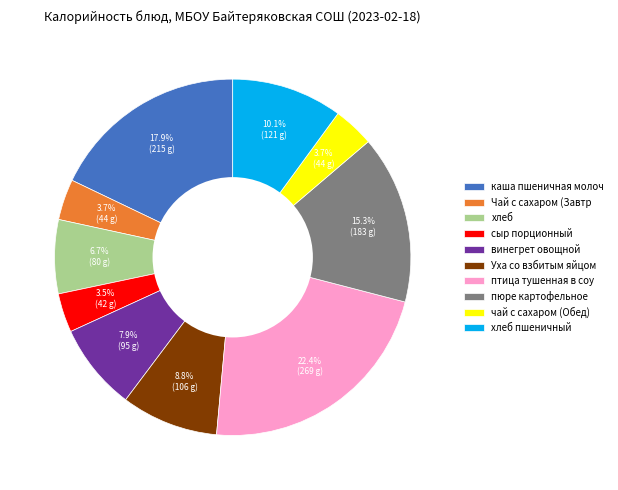

Is there a majority slice in this chart?

No